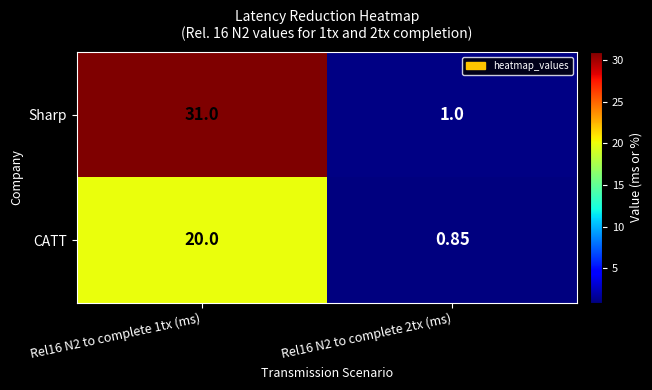

What is the greatest value displayed?

31.0